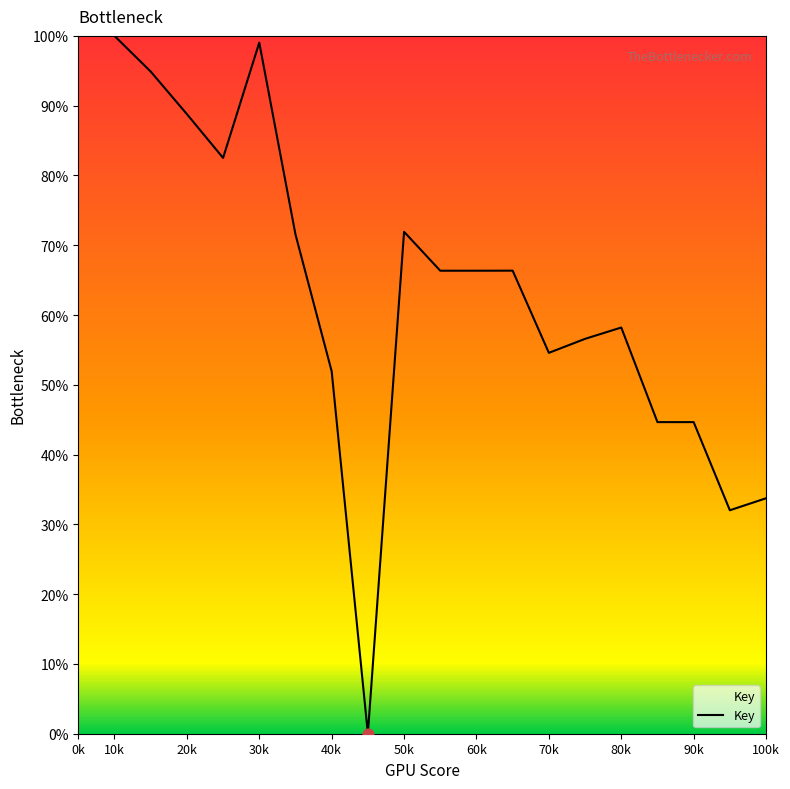

What is the difference between the maximum and minimum values?

100.0